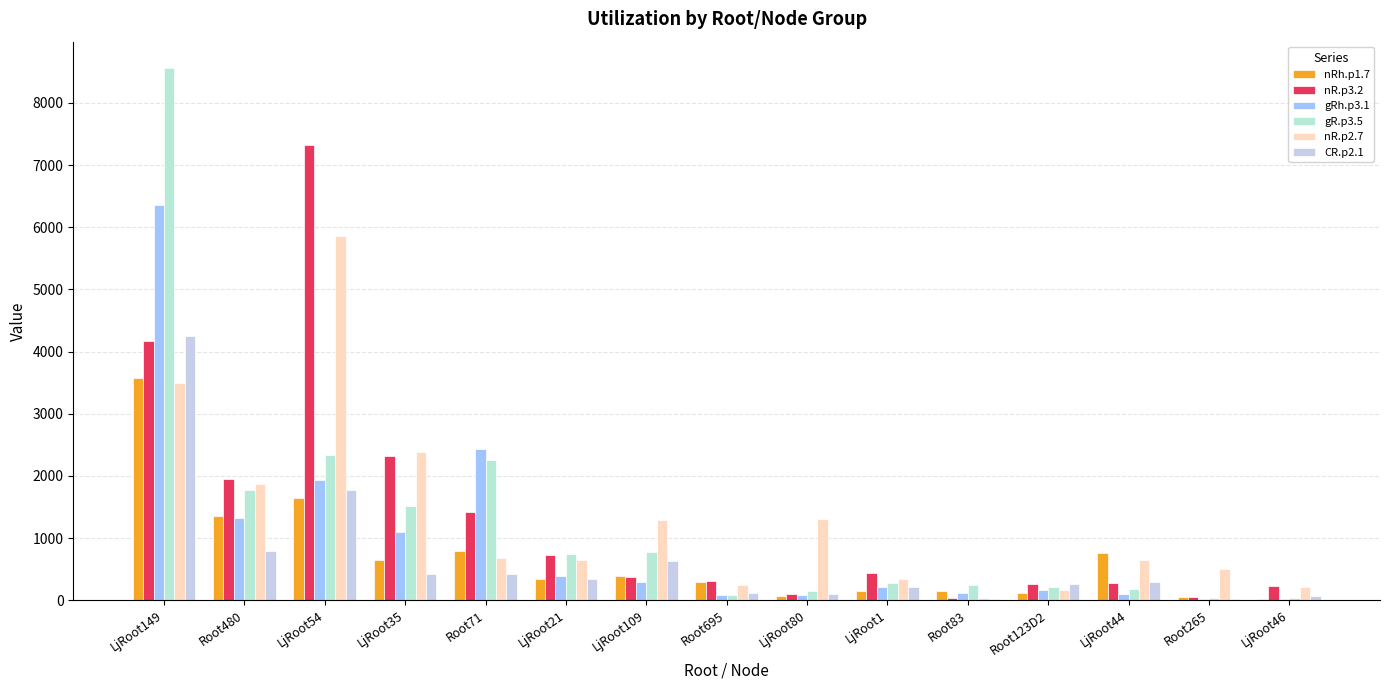

Rank the series by their maximum value, from lowest to highest.

nRh.p1.7, CR.p2.1, nR.p2.7, gRh.p3.1, nR.p3.2, gR.p3.5